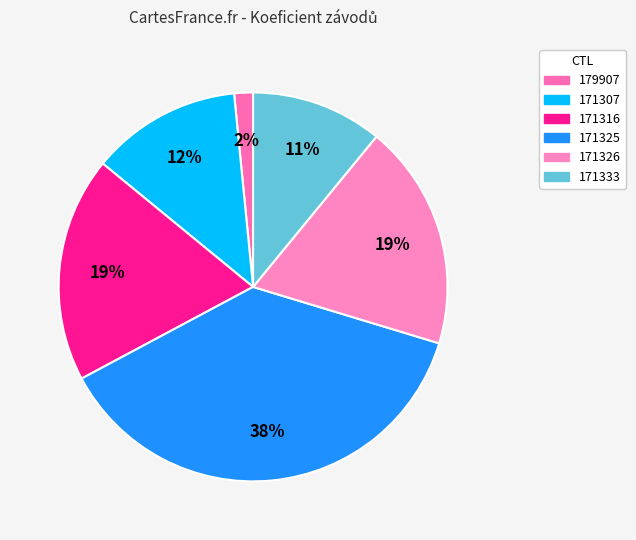

To the nearest percent, what percentage of the pie is 179907?

2%